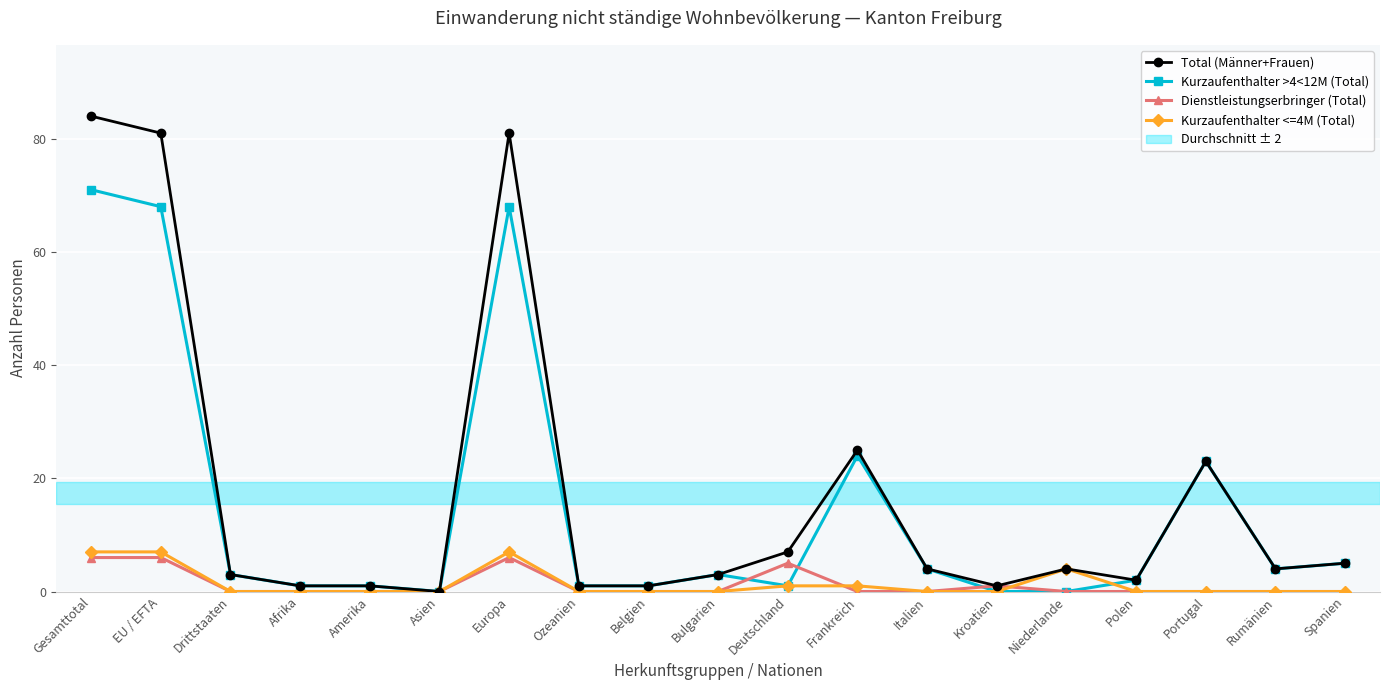

How many values in the Kurzaufenthalter >4<12M (Total) series are below 3?

9